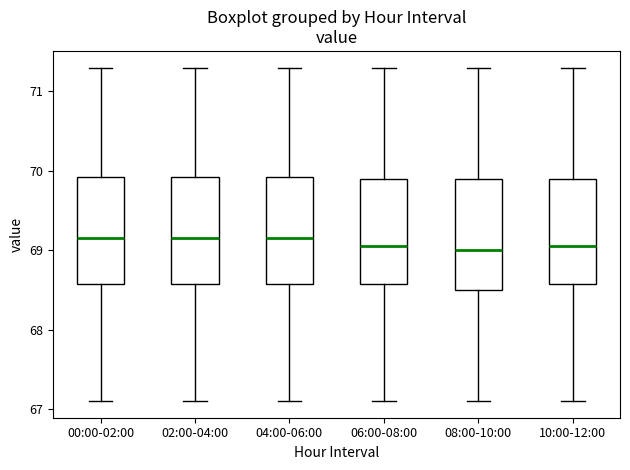

Reading left to right, read every box against the y-axis: the position of its median line, the range the box covers, and the ends of its whiskers. The values are not printed on the chart, so give them approximately, as read against the axis.

00:00-02:00: median 69.2, box 68.6 to 69.9, whiskers 67.1 to 71.3
02:00-04:00: median 69.2, box 68.6 to 69.9, whiskers 67.1 to 71.3
04:00-06:00: median 69.2, box 68.6 to 69.9, whiskers 67.1 to 71.3
06:00-08:00: median 69.1, box 68.6 to 69.9, whiskers 67.1 to 71.3
08:00-10:00: median 69.0, box 68.5 to 69.9, whiskers 67.1 to 71.3
10:00-12:00: median 69.1, box 68.6 to 69.9, whiskers 67.1 to 71.3